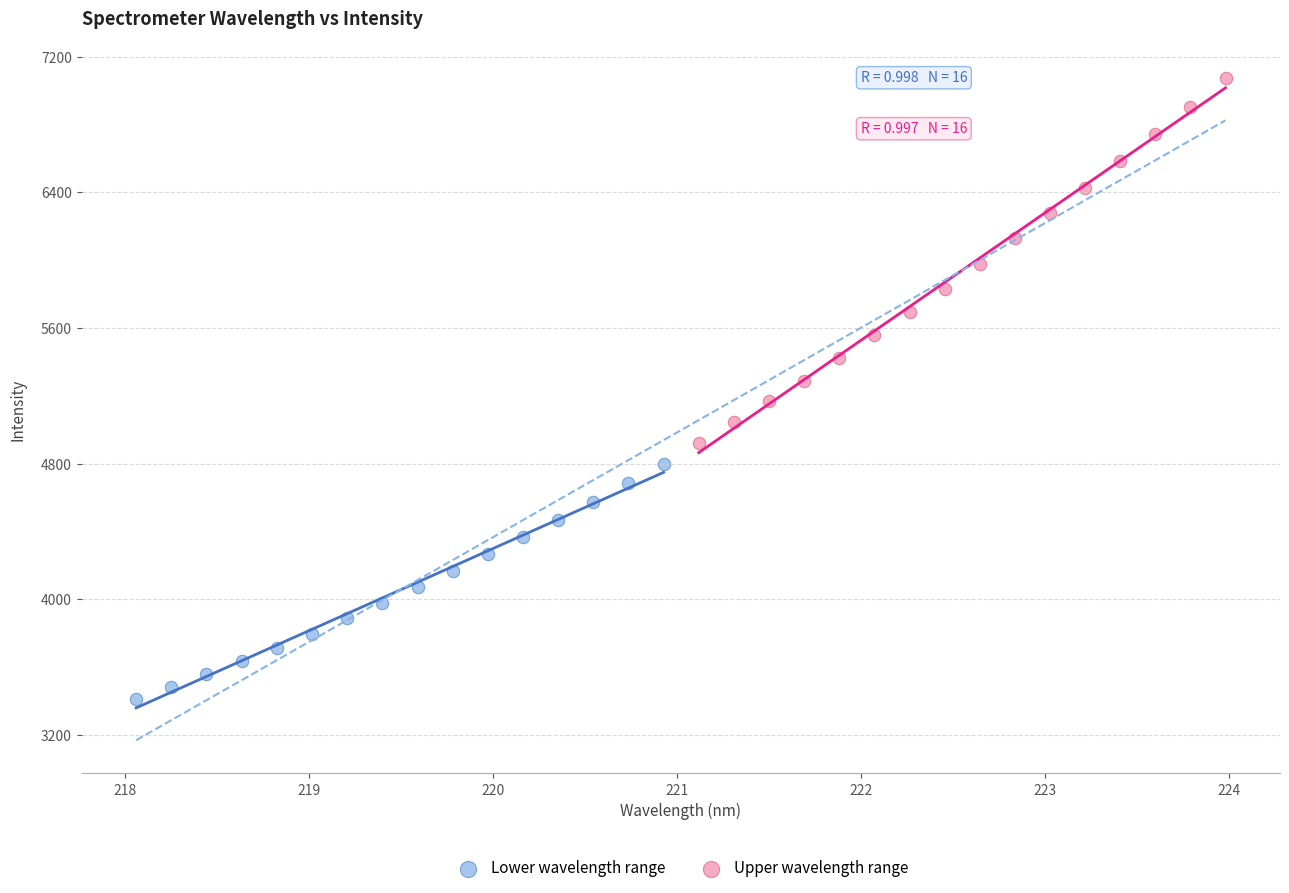

Which series contains the lowest Y value?

Lower wavelength range